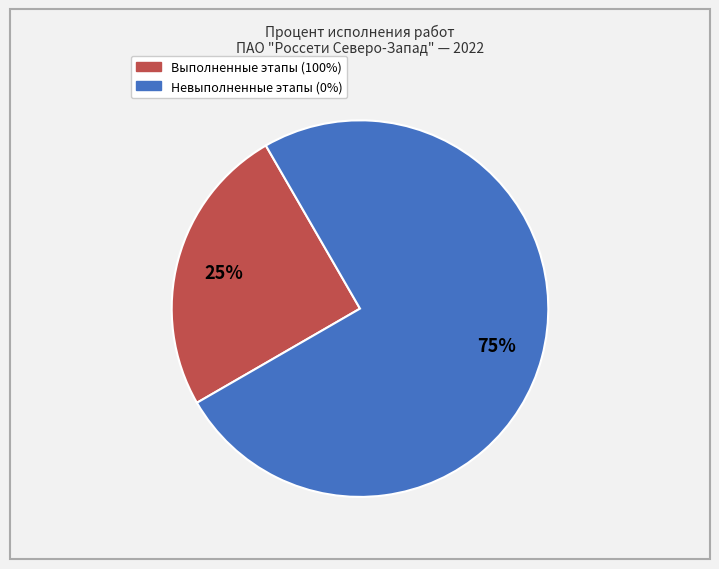

Count the number of slices in the pie.

2